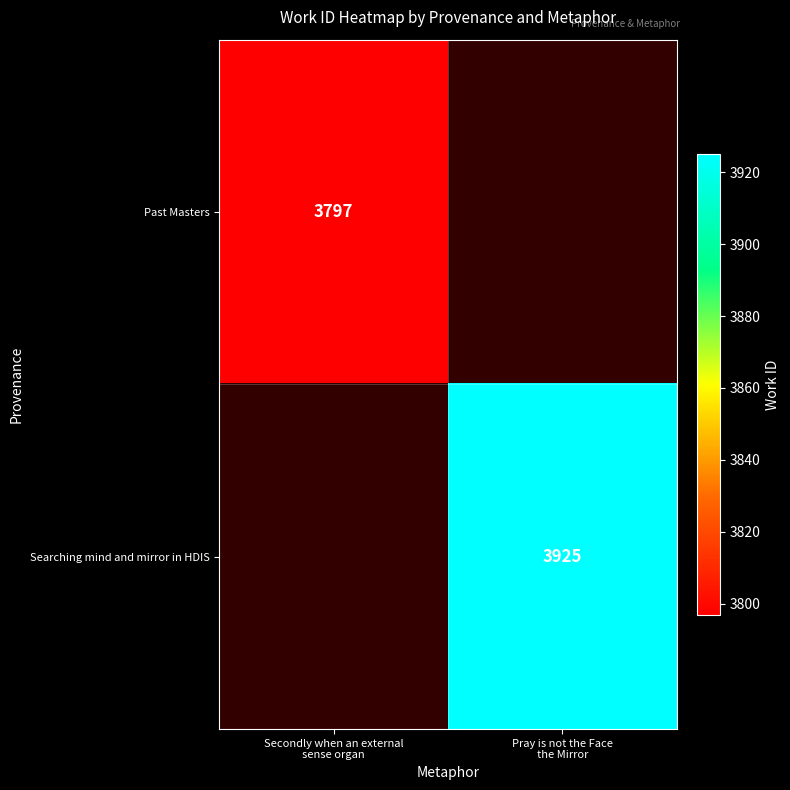

What is the minimum value for Past Masters?

3797.0